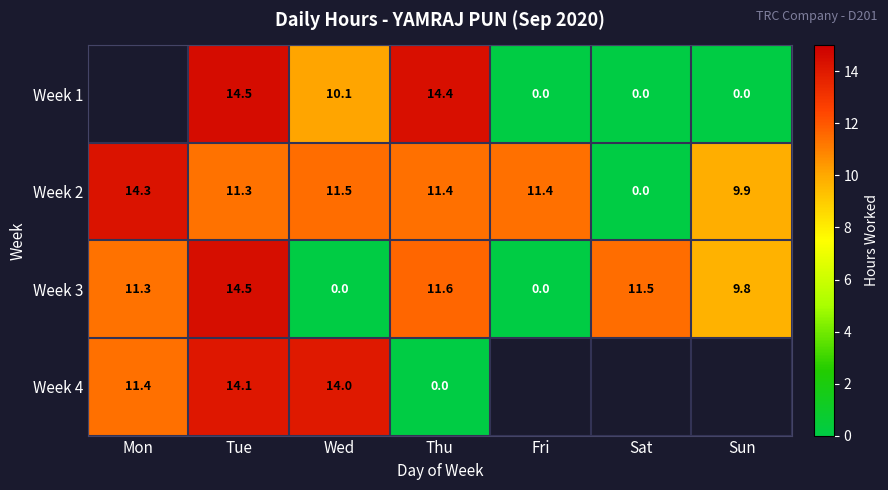

At Wed, list the series in order from smallest to largest.

Week 3, Week 1, Week 2, Week 4